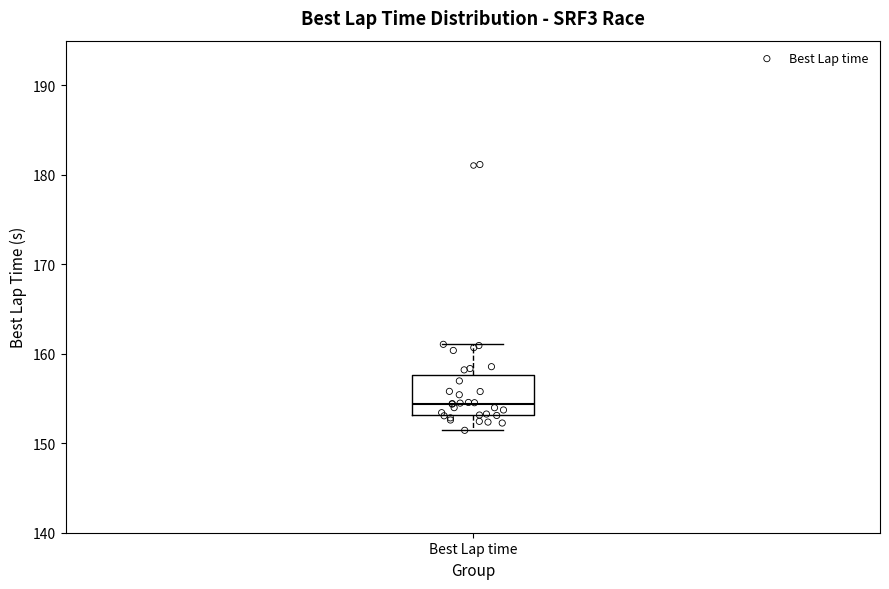

Where does the median line of the box for Best Lap time sit on the y-axis? The values are not printed on the chart, so give them approximately, as read against the axis.

154